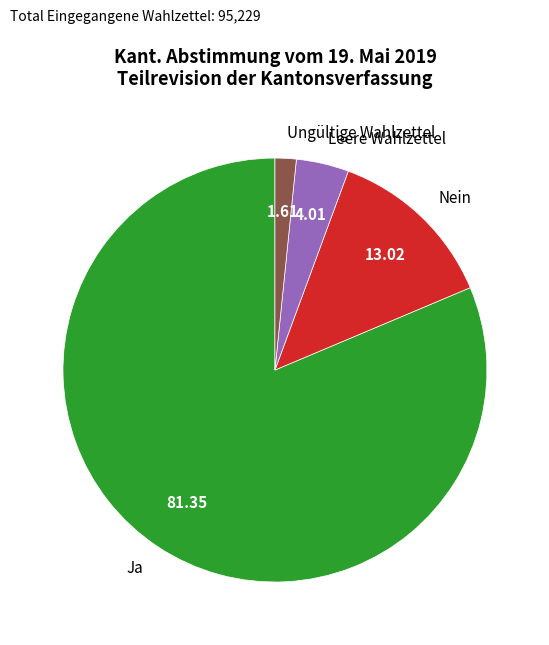

What is the ratio of the value at Ungültige Wahlzettel to the value at Leere Wahlzettel?

0.4